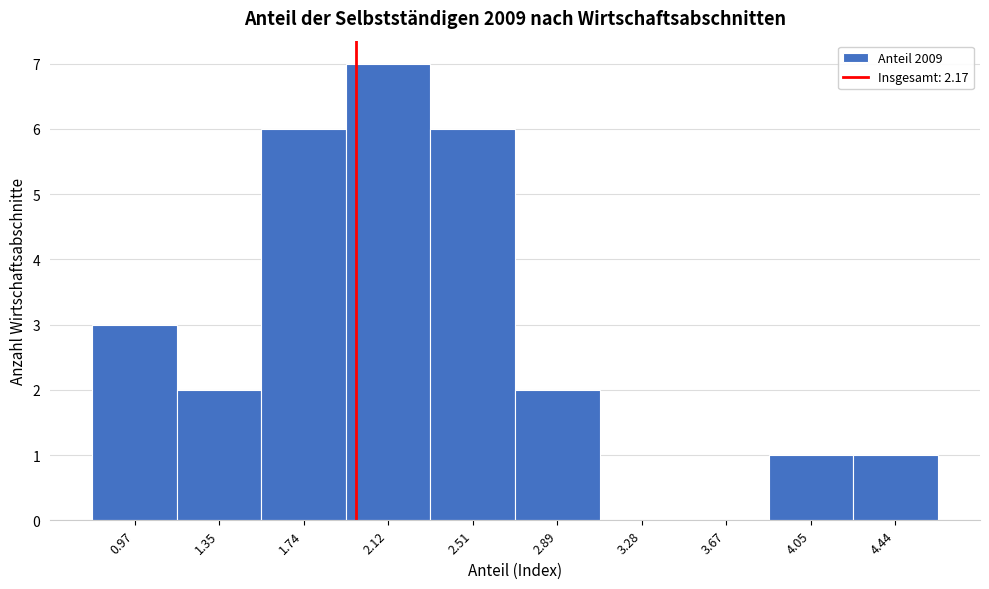

Reading left to right, what are all the values shown in this chart?

0.97=3	1.35=2	1.74=6	2.12=7	2.51=6	2.89=2	3.28=0	3.67=0	4.05=1	4.44=1